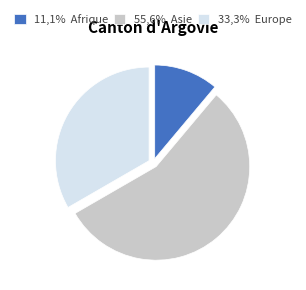

Is it true that 55,6% Asie is 56% of the pie?

True